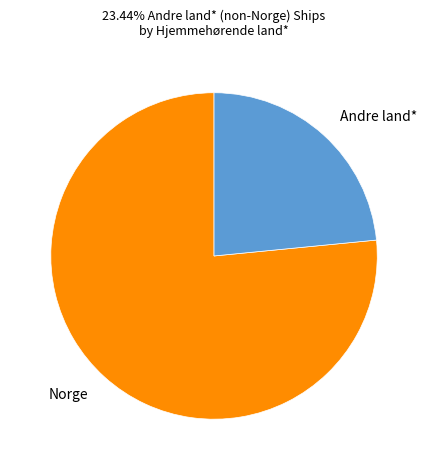

The Andre land* slice represents 23% of the pie. True or false?

True